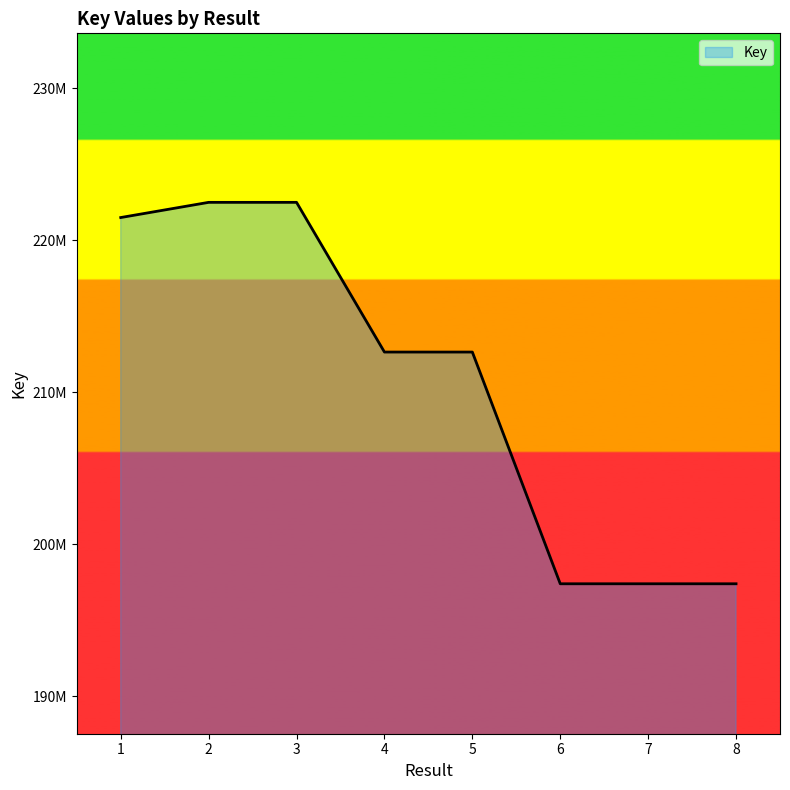

The chart shows a value of 222492474 at 2. True or false?

True